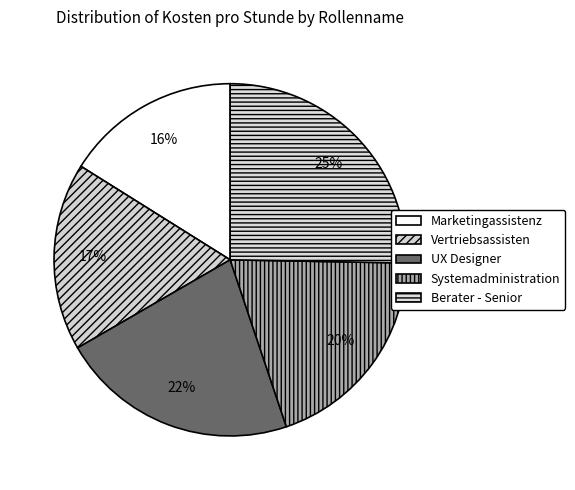

Which has a higher value, Berater - Senior or UX Designer?

Berater - Senior